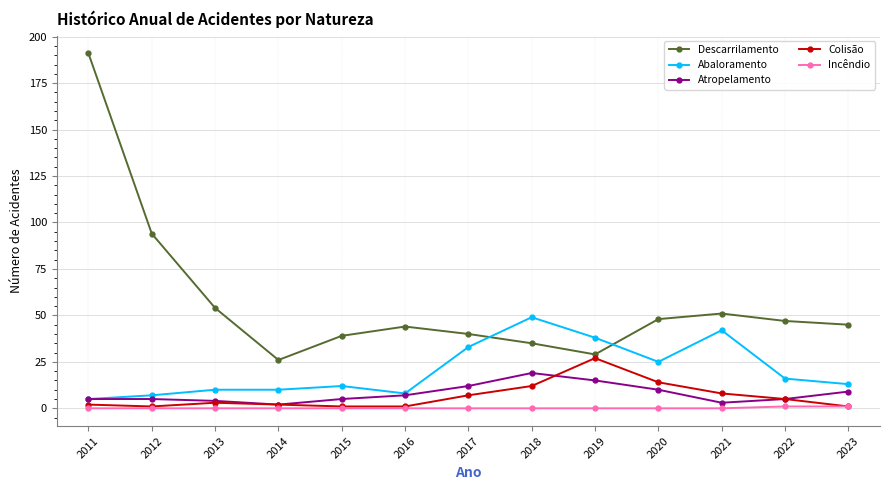

What is the sum of the Abaloramento values at 2018 and 2020?

74